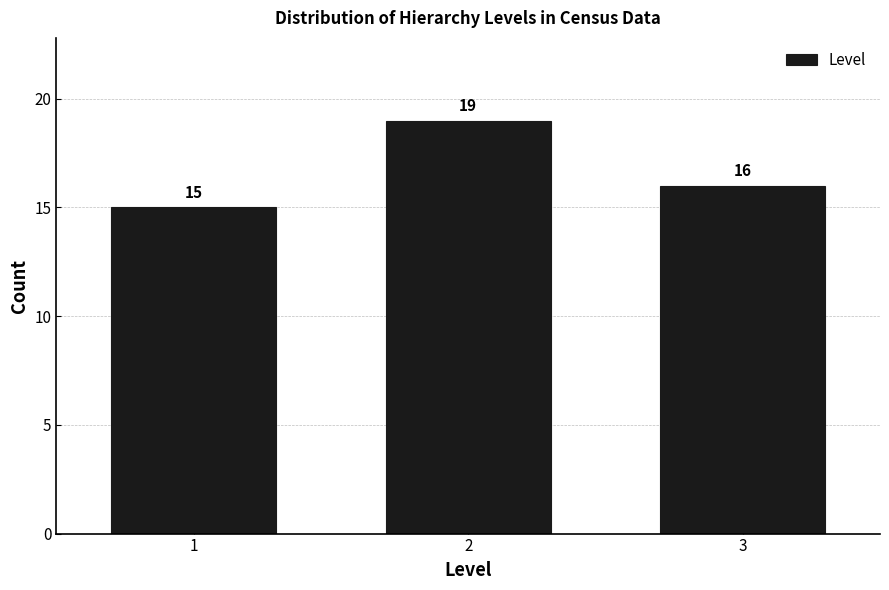

Reading left to right, transcribe all the data shown in this chart.

15	19	16